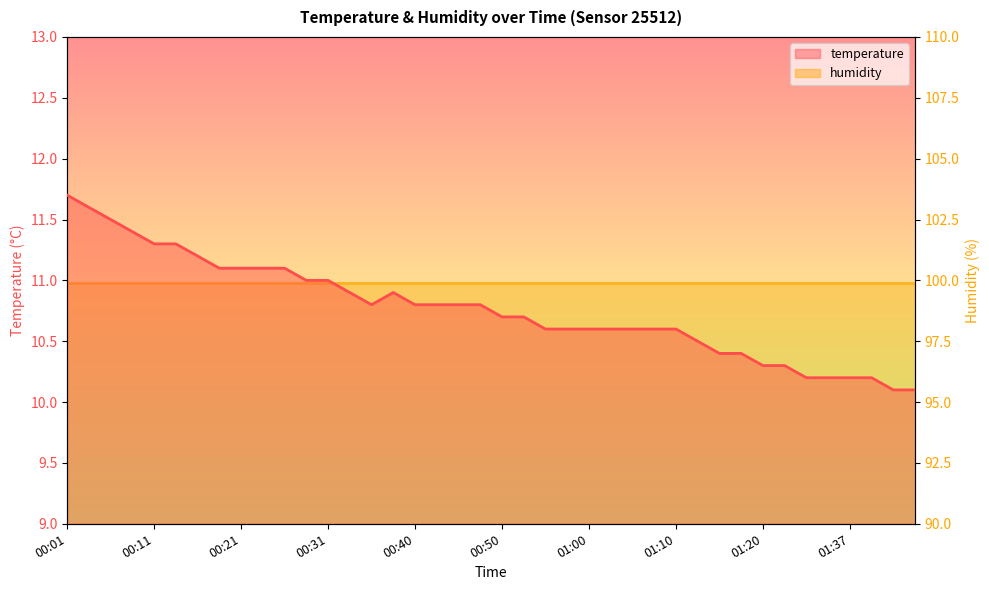

How many interior local peaks (higher than both neighbors) does the data have?

1